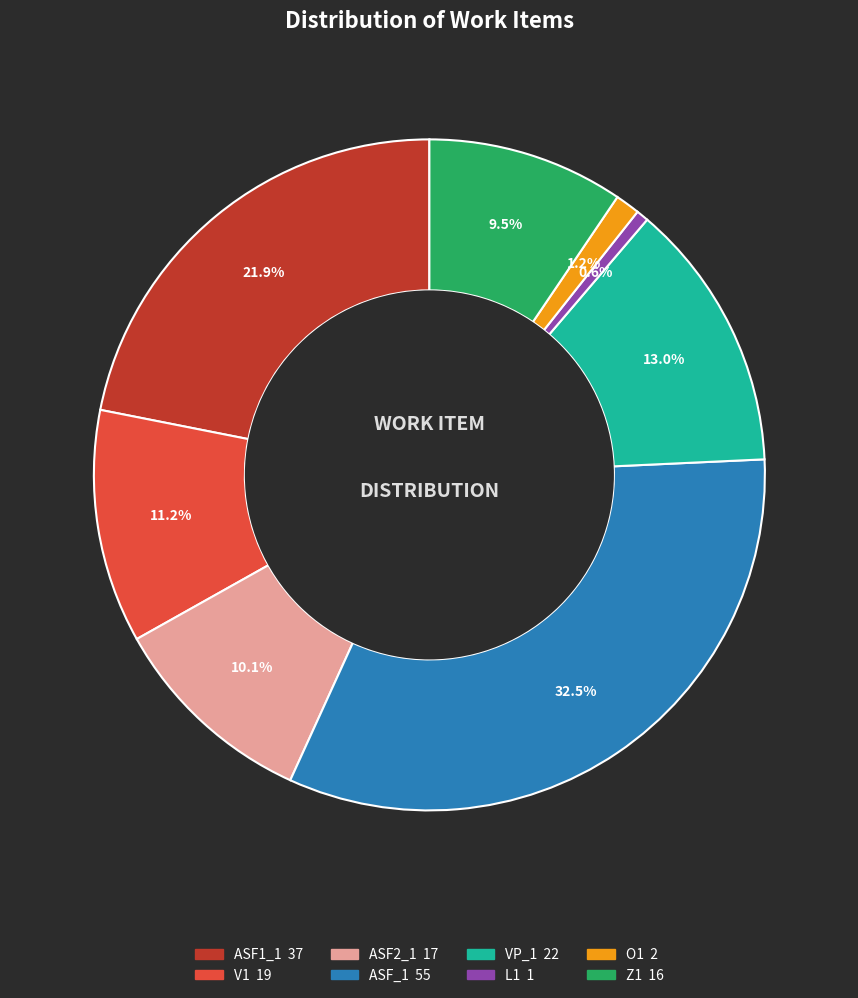

How many segments does this pie chart have?

8